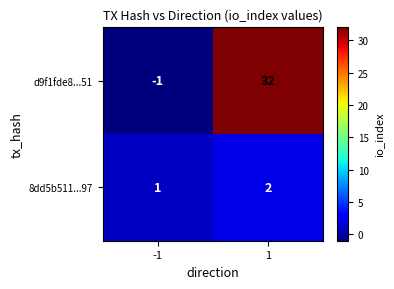

What is the difference between the maximum and minimum values in the d9f1fde8...51 series?

33